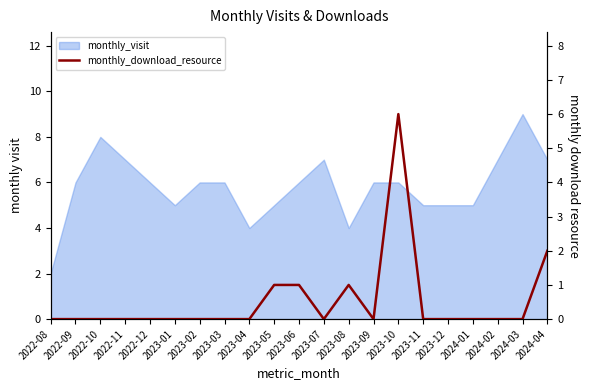

What position from the left is 2023-08?

13